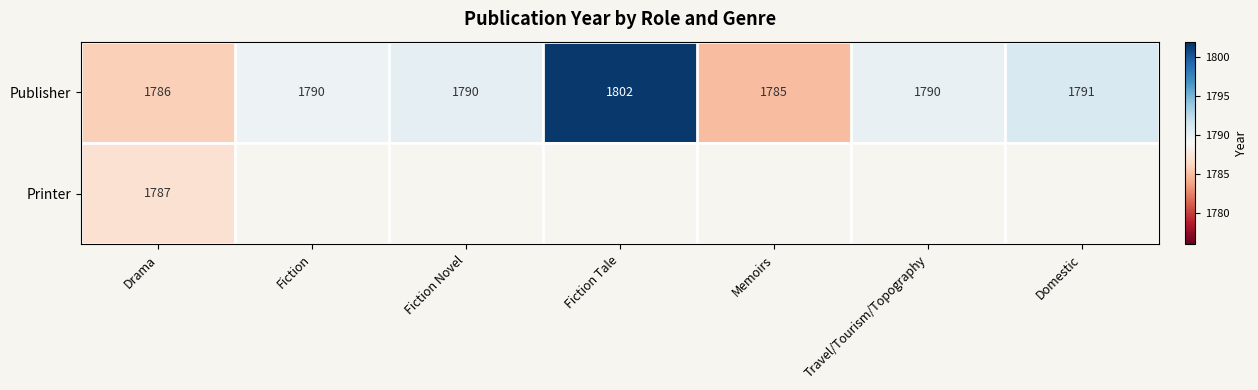

True or false: Publisher has a value of 1790.0 at Travel/Tourism/Topography.

True